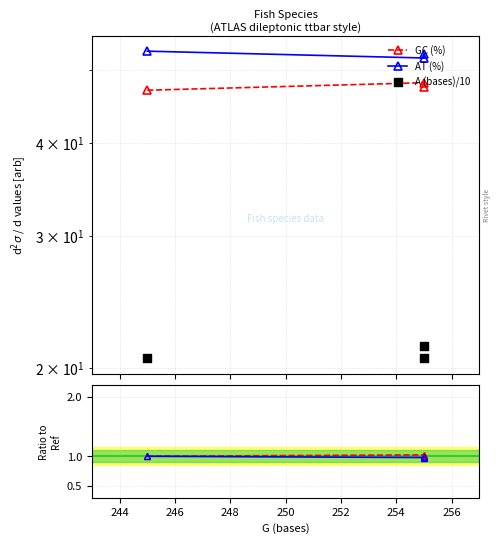

Is the value of GC ratio at 244 greater than the value of AT (%) at 246?

No